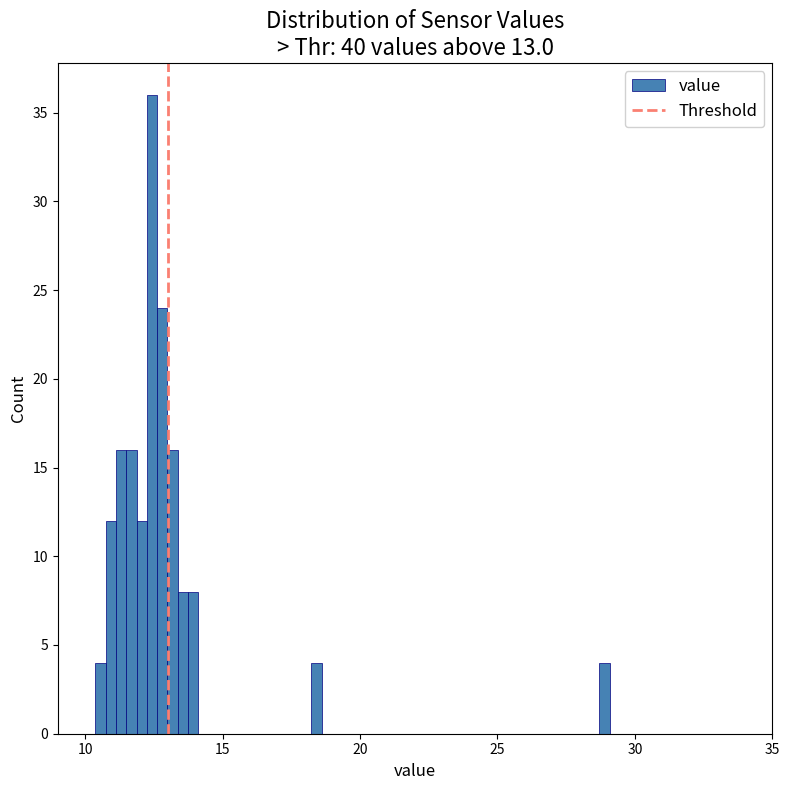

Around what value on the x-axis is the tallest bar? Give the approximate position of its centre, as read against the axis.

12.5